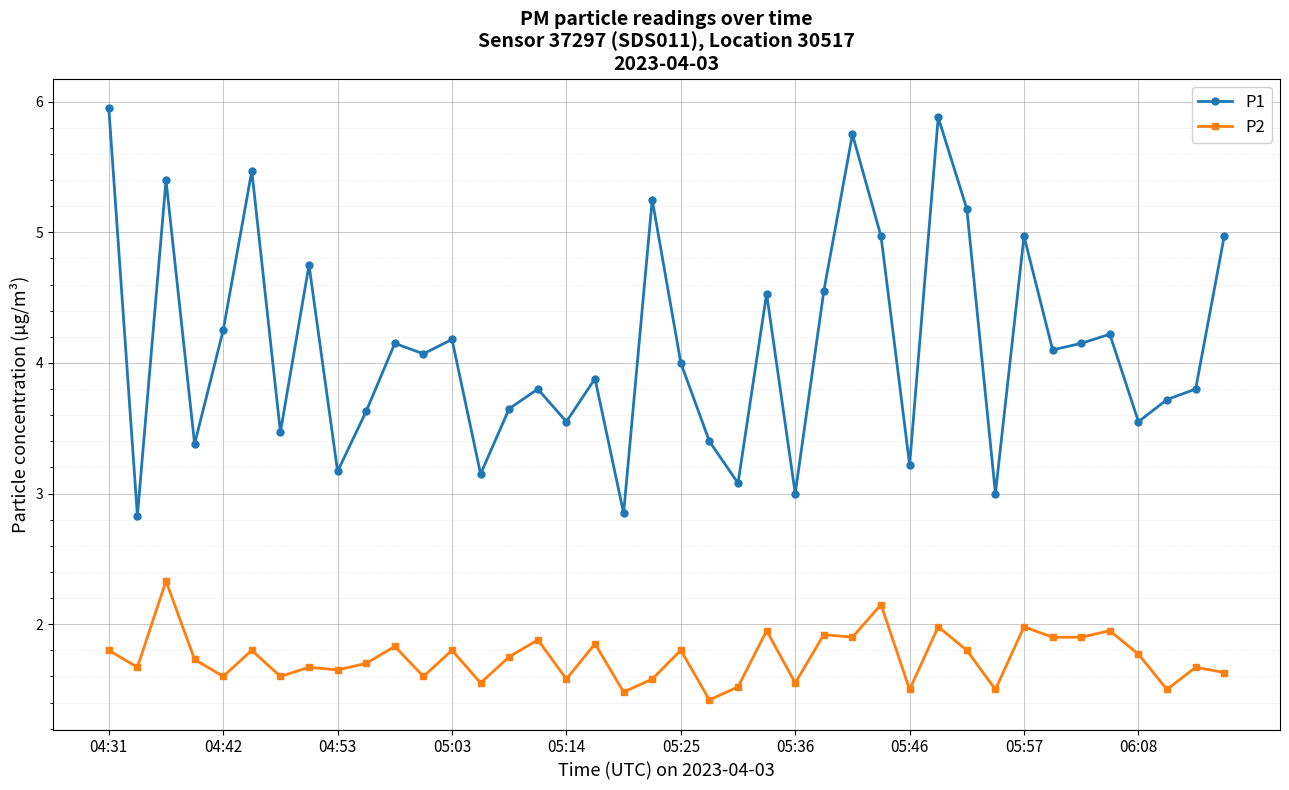

True or false: P2 and P1 intersect in this chart.

False